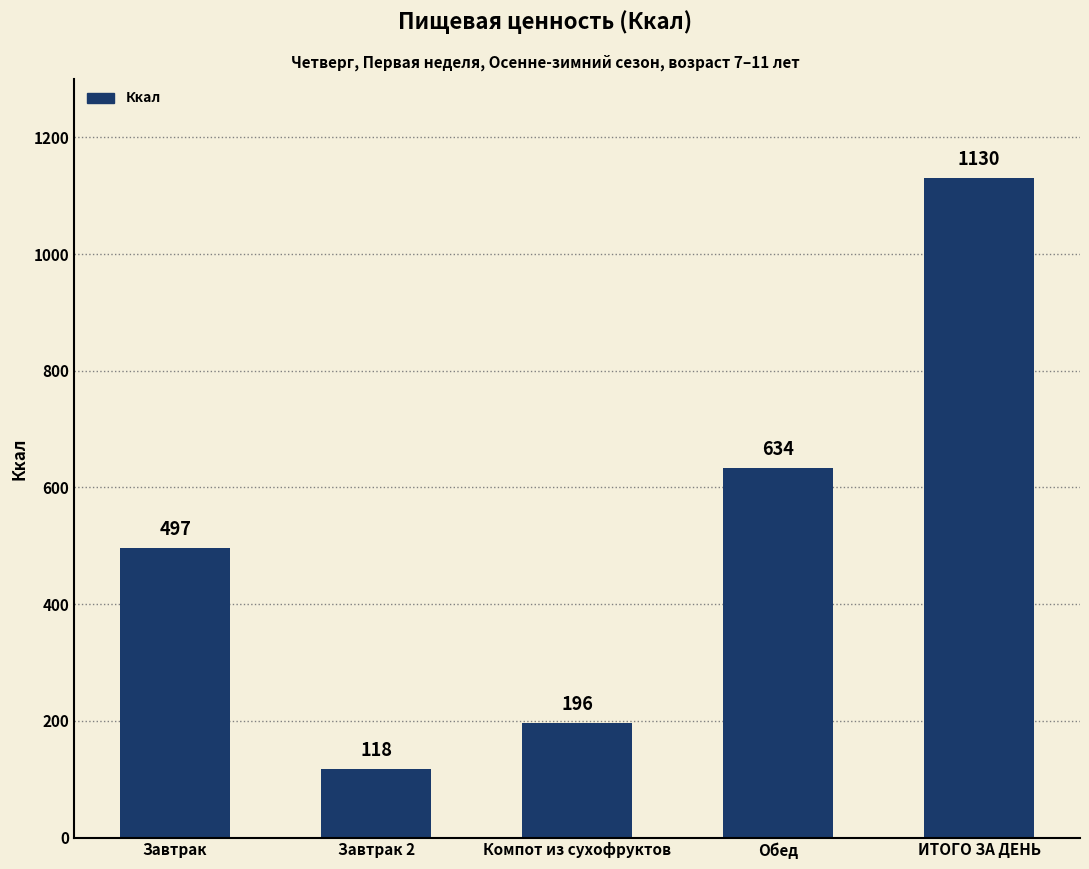

What is the minimum value shown in the chart?

117.8